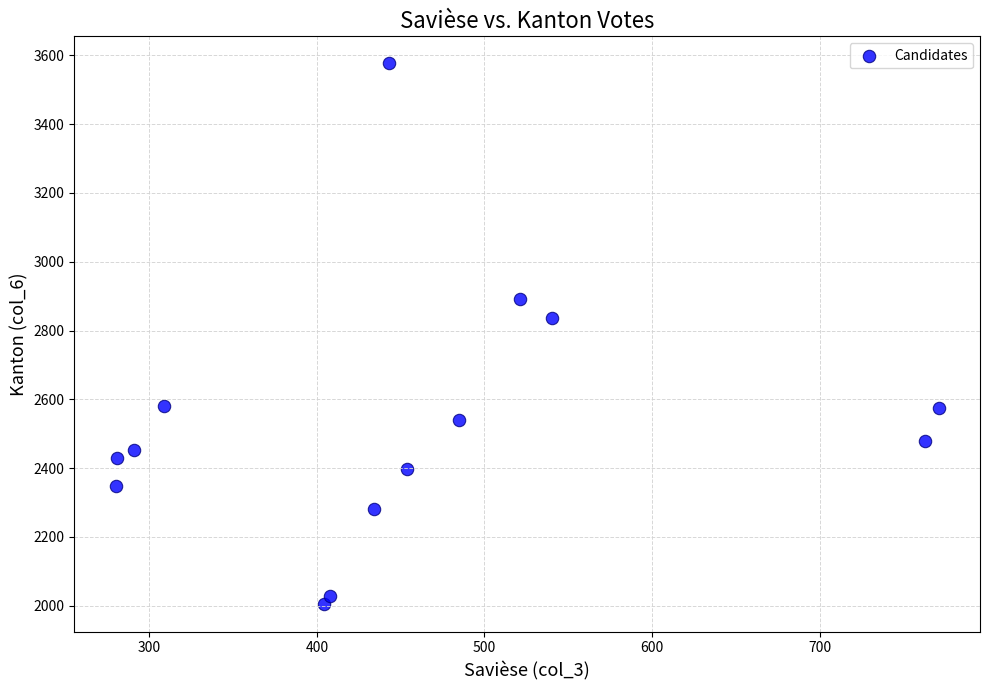

What Y value in the scatter plot is closest to 2790?

2837